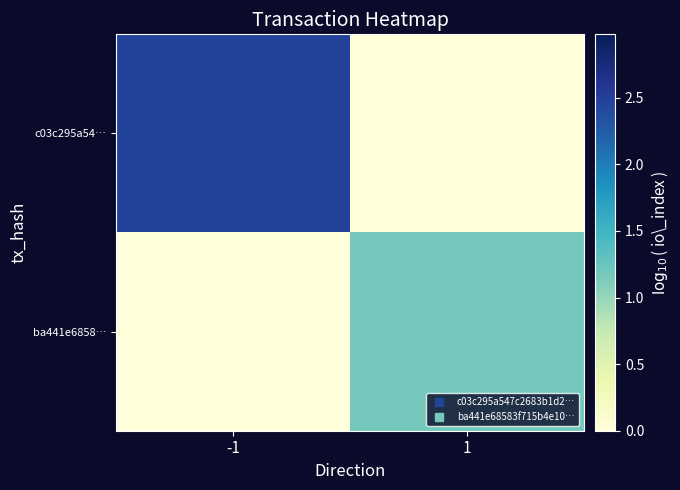

Which label corresponds to the largest value in the chart?

-1